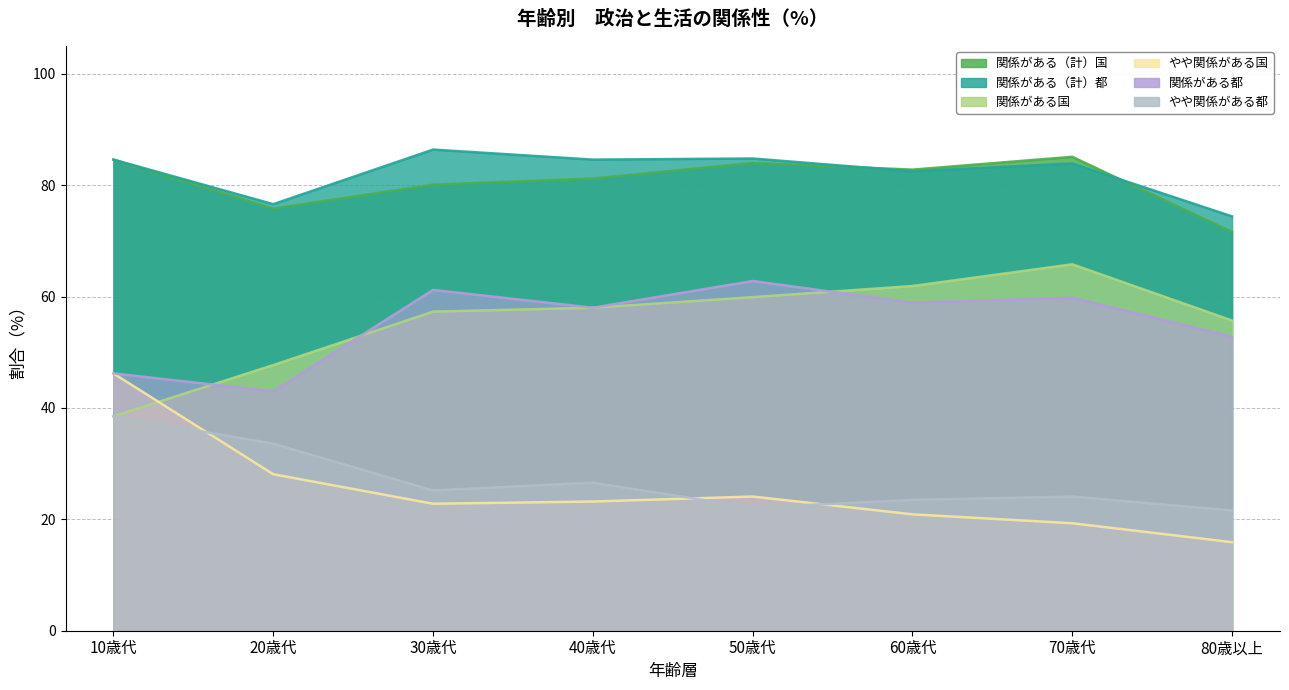

What is the sum of the やや関係がある都 values at 70歳代 and 80歳以上?

45.7